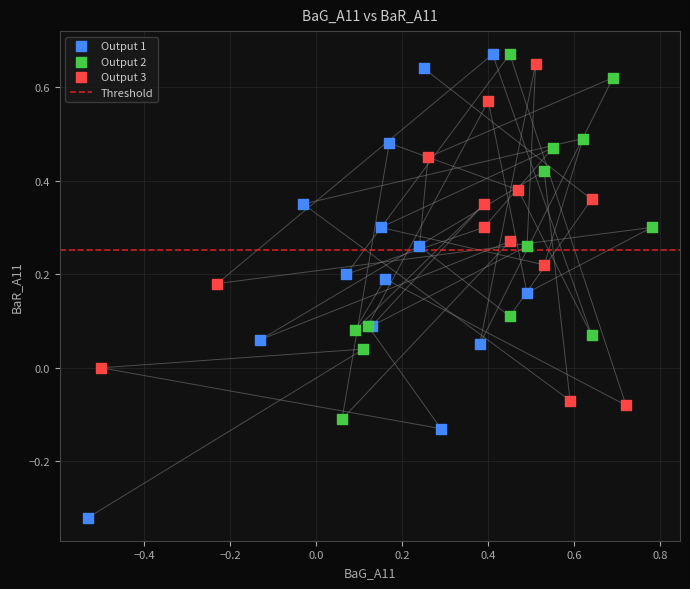

Which series has the largest Y range (max minus min)?

Output 1